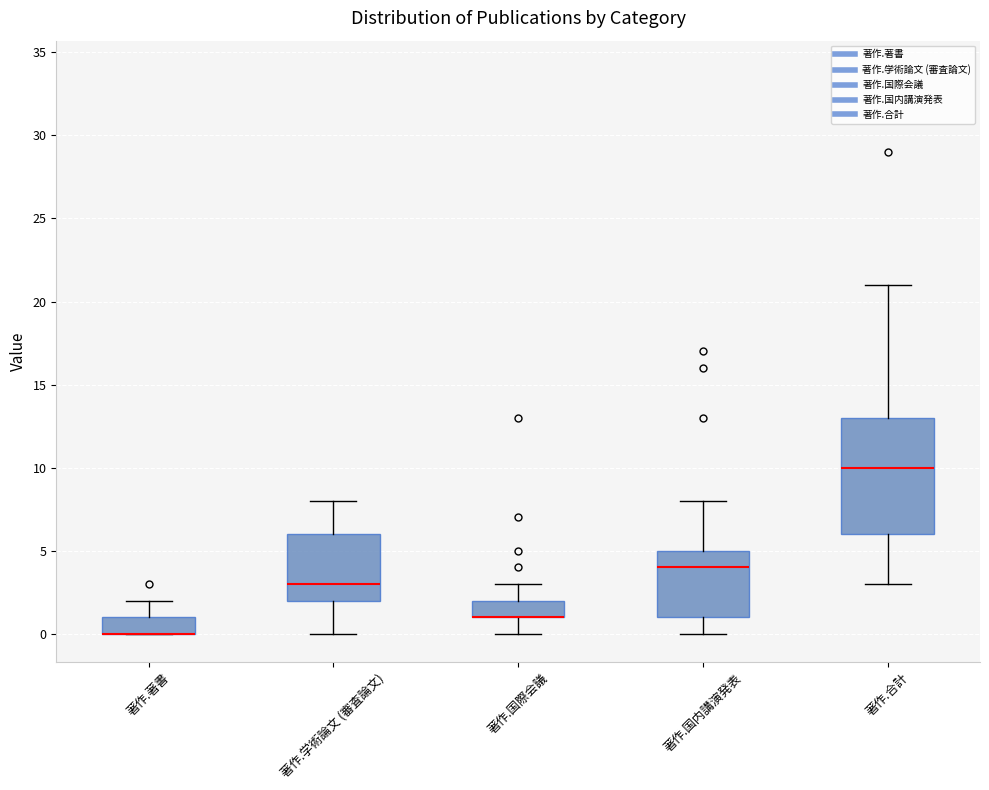

Where does the lower whisker of the box for 著作.国際会議 end on the y-axis? The values are not printed on the chart, so give them approximately, as read against the axis.

0